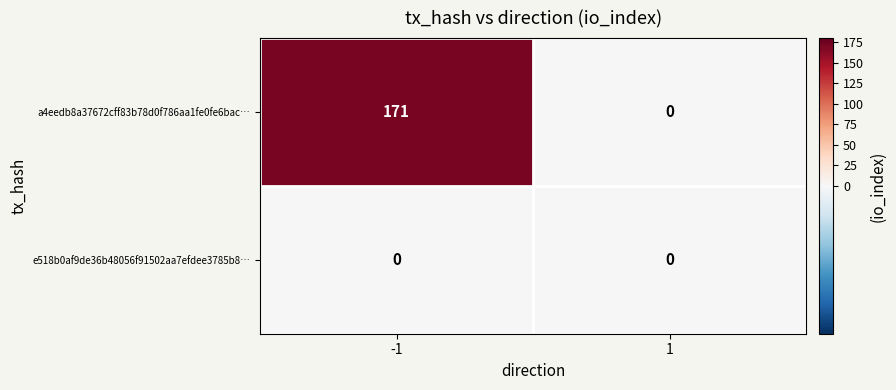

Rank the series by their average value, from lowest to highest.

e518b0af9de36b48056f91502aa7efdee3785b8…, a4eedb8a37672cff83b78d0f786aa1fe0fe6bac…